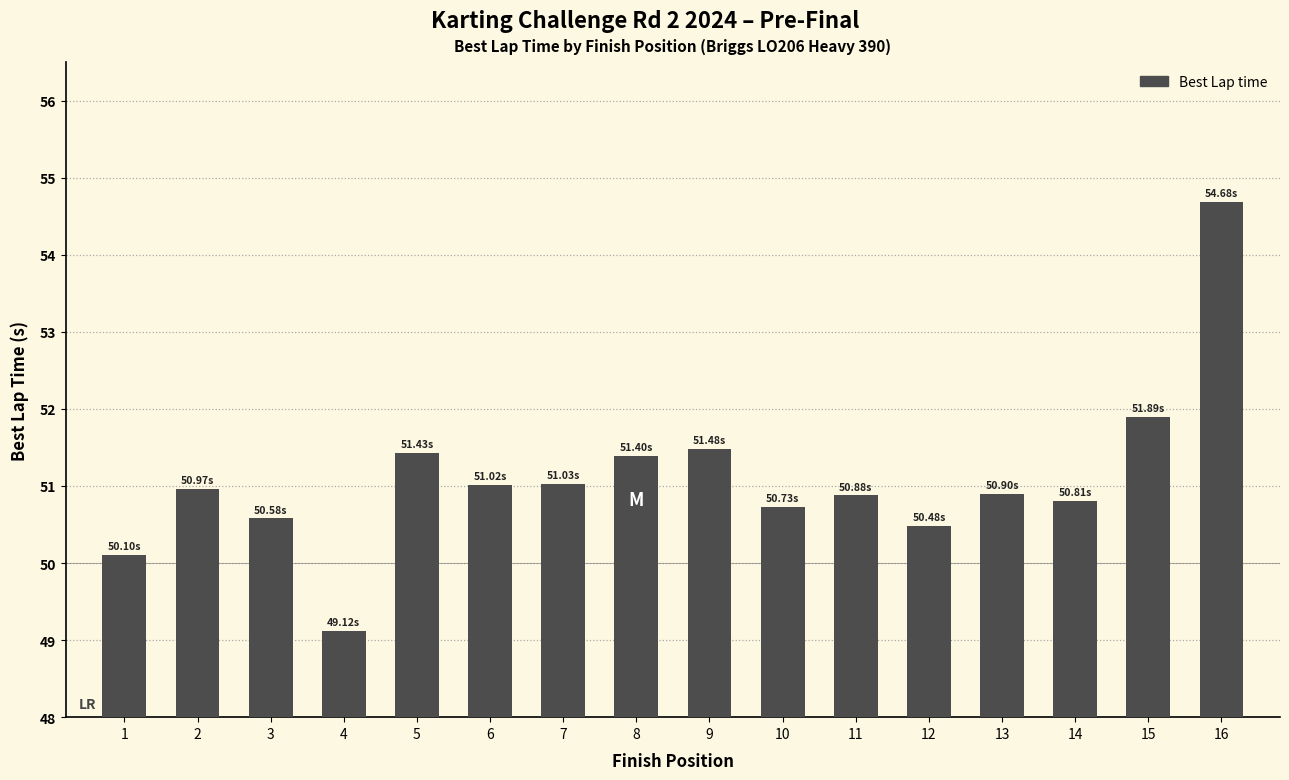

What is the greatest value displayed?

54.7